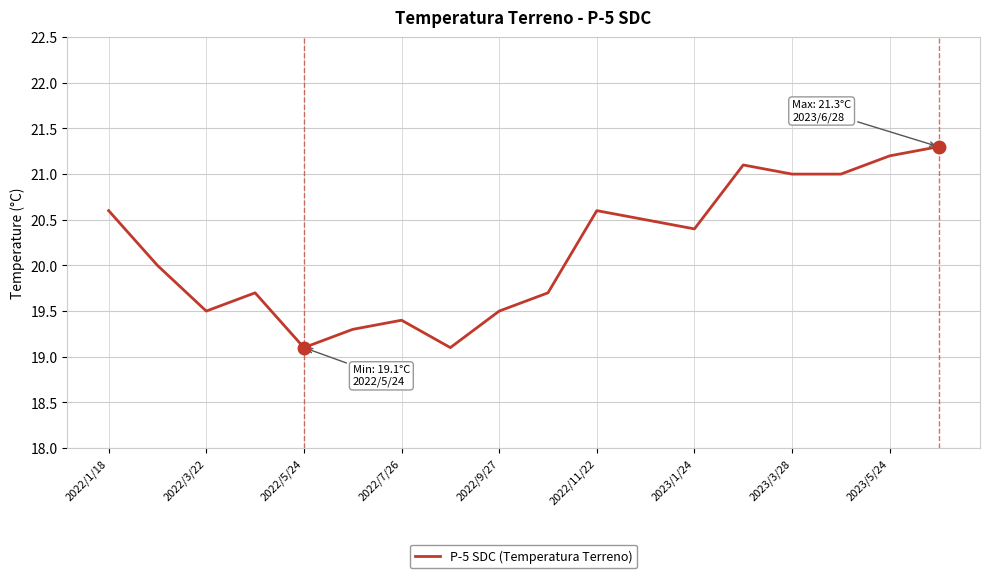

Does the chart display data point markers on the line(s)?

No